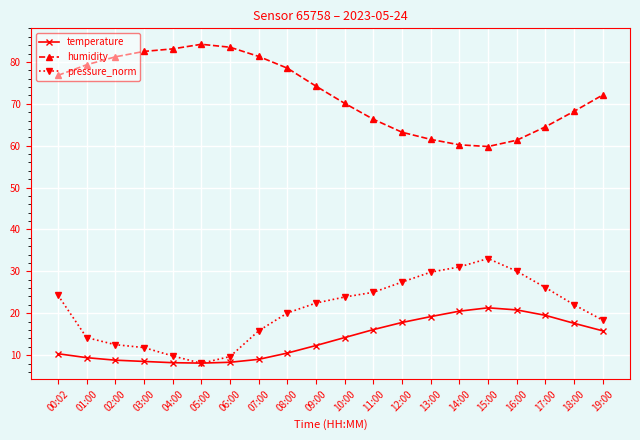

What is the spread (max minus min) of values at 05:00?

76.1